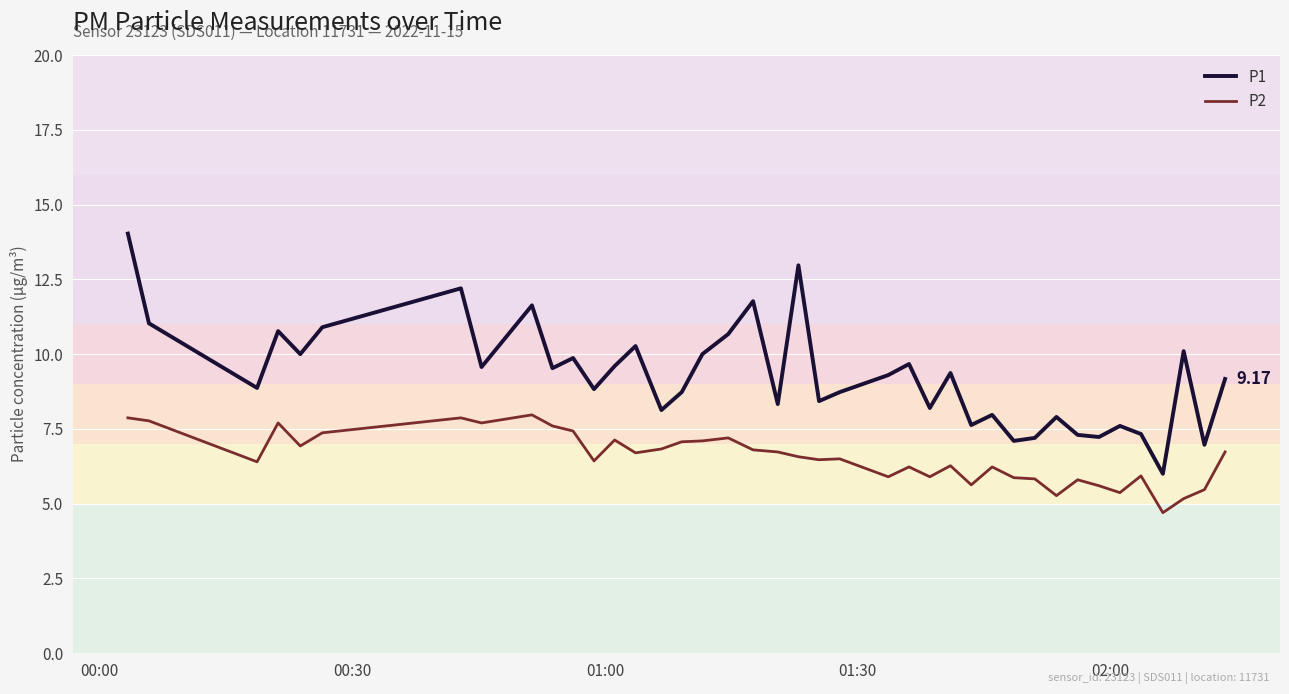

What is the difference between the maximum and minimum values in the P1 series?

8.0